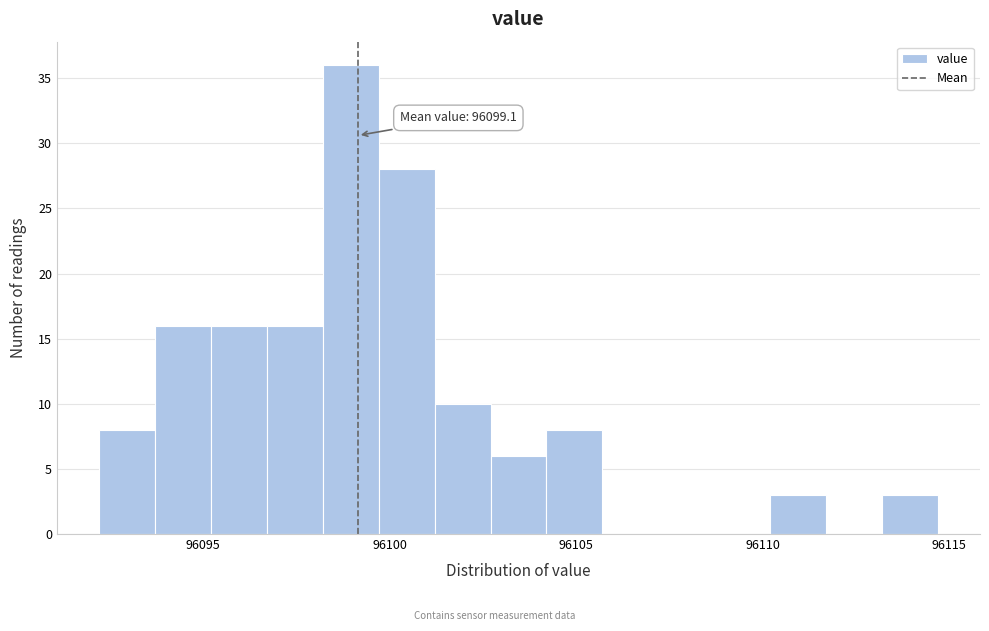

Read against the x-axis, roughly where is the centre of the tallest bar?

96099.0